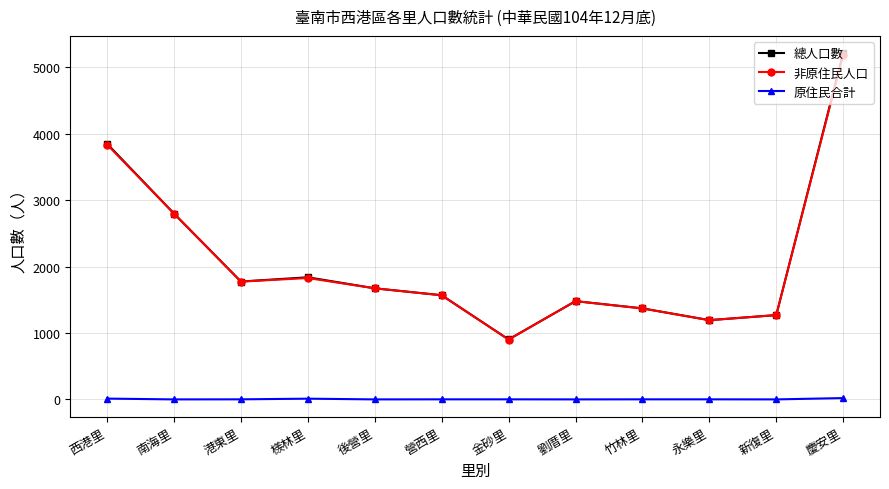

At which category is the sum across all series the highest?

慶安里